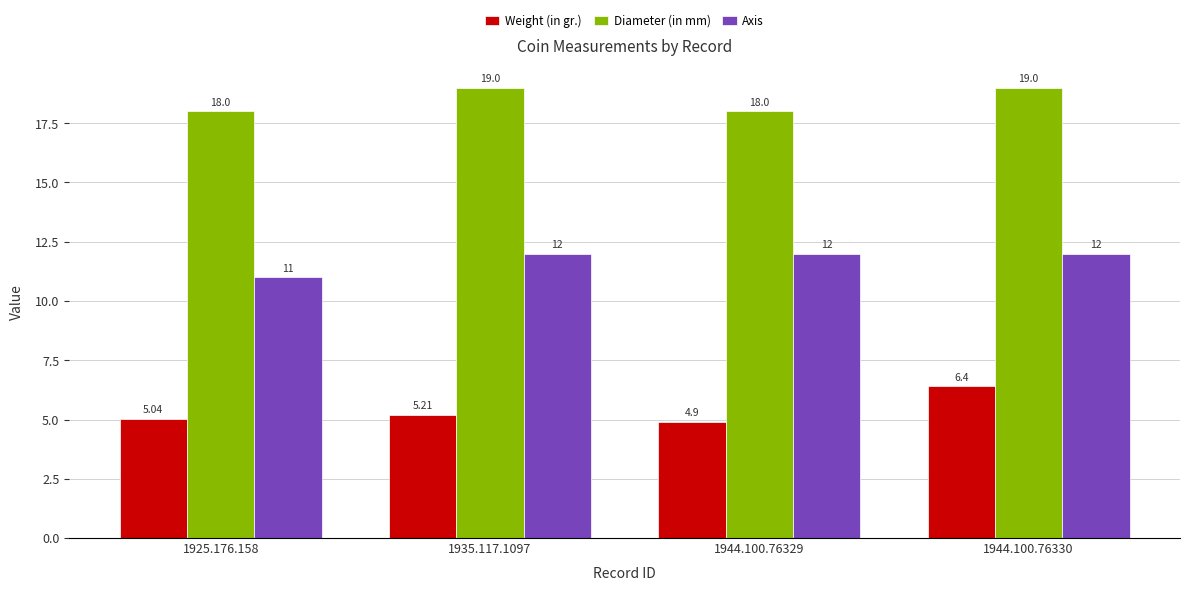

The Weight (in gr.) series shows 3.4 at 1935.117.1097. True or false?

False